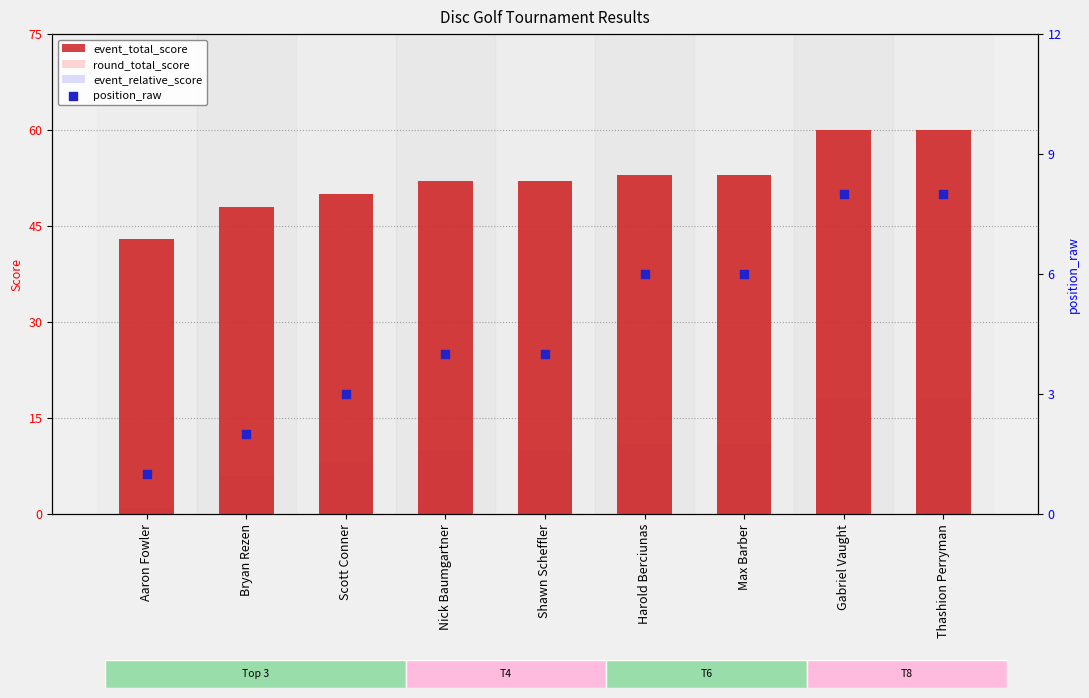

Which series has the widest spread of Y values?

event_total_score